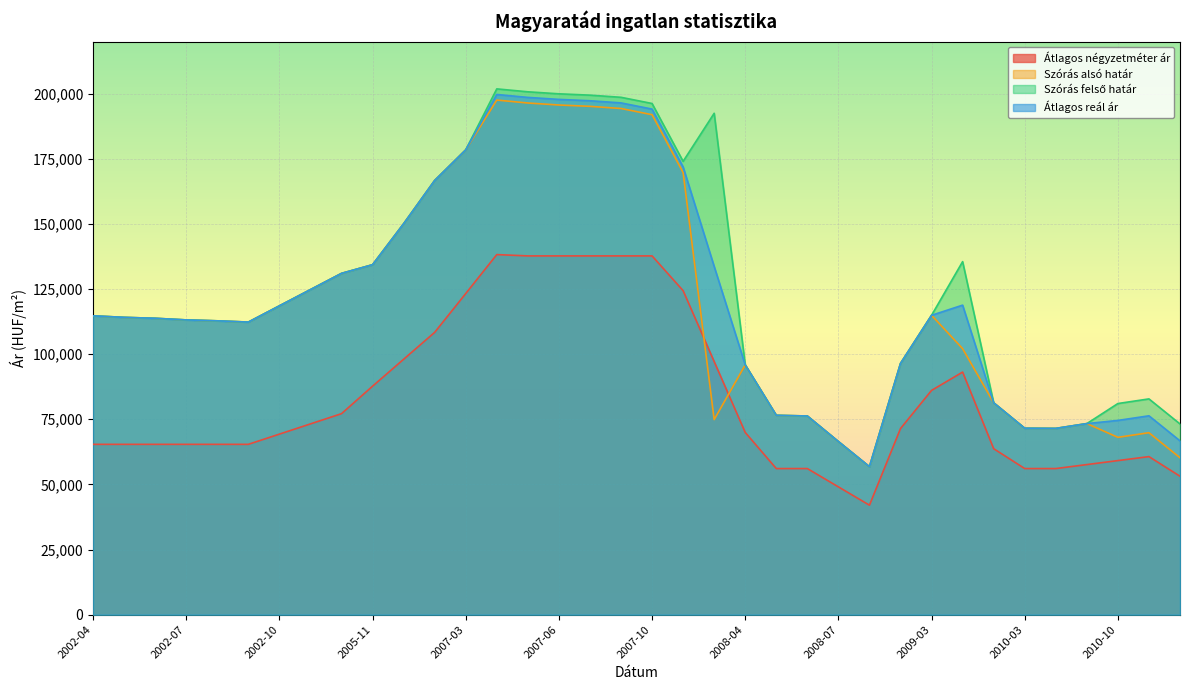

Which series ends up on top after the final intersection of Átlagos négyzetméter ár and Szórás alsó határ?

Szórás alsó határ